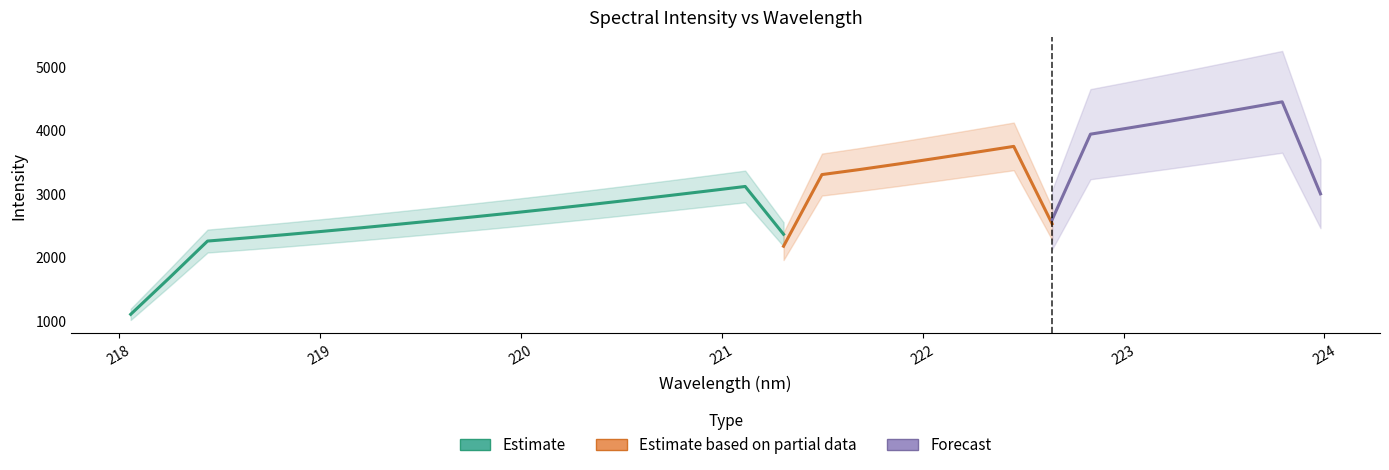

What is the sum of the values at 218.2508 and 221.6902?

5619.9